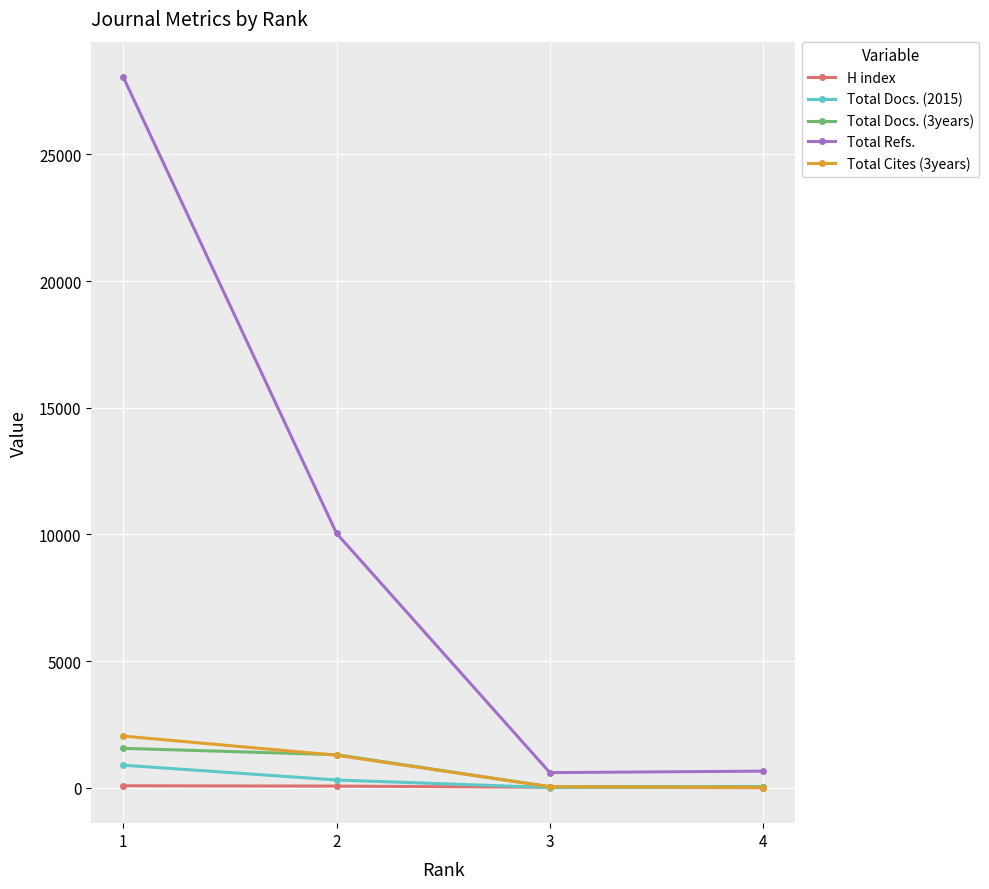

What is the sum of all Total Docs. (2015) values?

1242